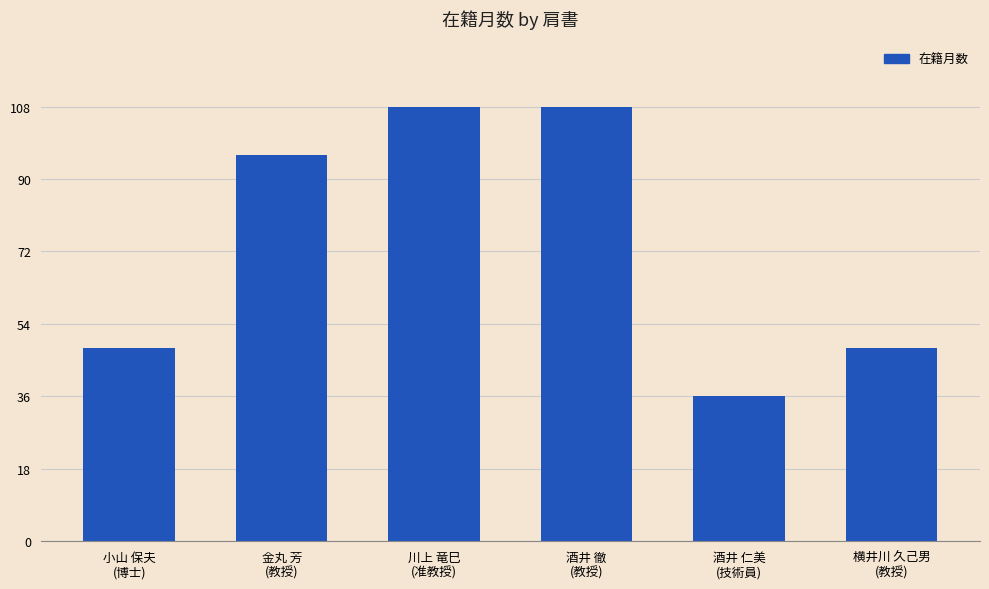

What is the value of the 4th bar from the left?

108